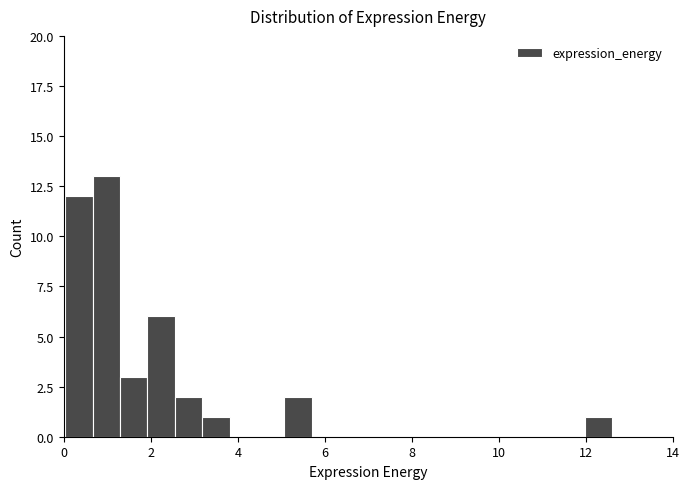

Read against the x-axis, roughly where is the centre of the tallest bar?

1.0